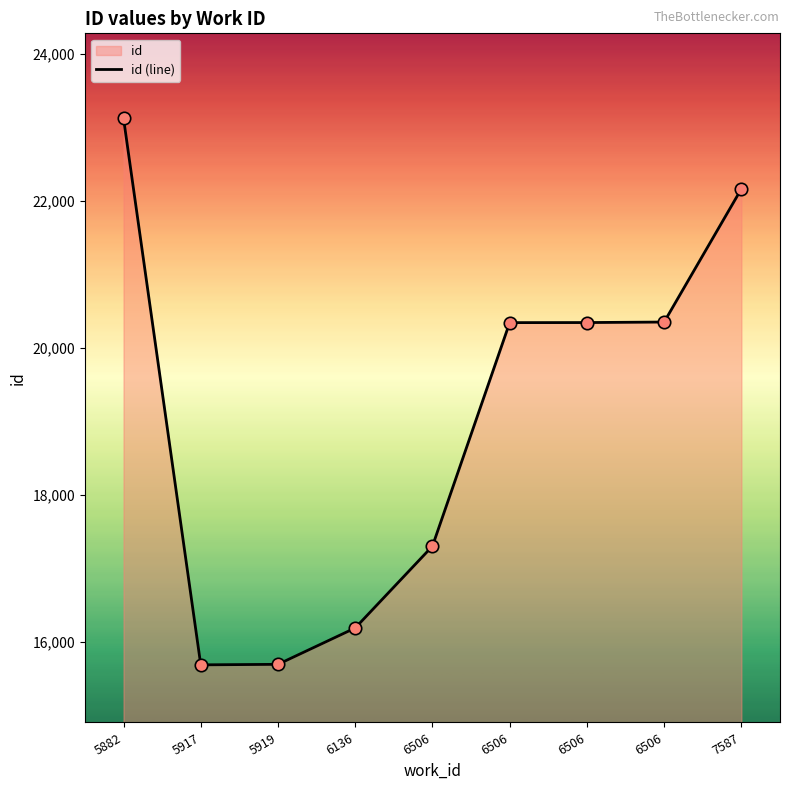

Between 6506 and 7587, which is larger?

7587